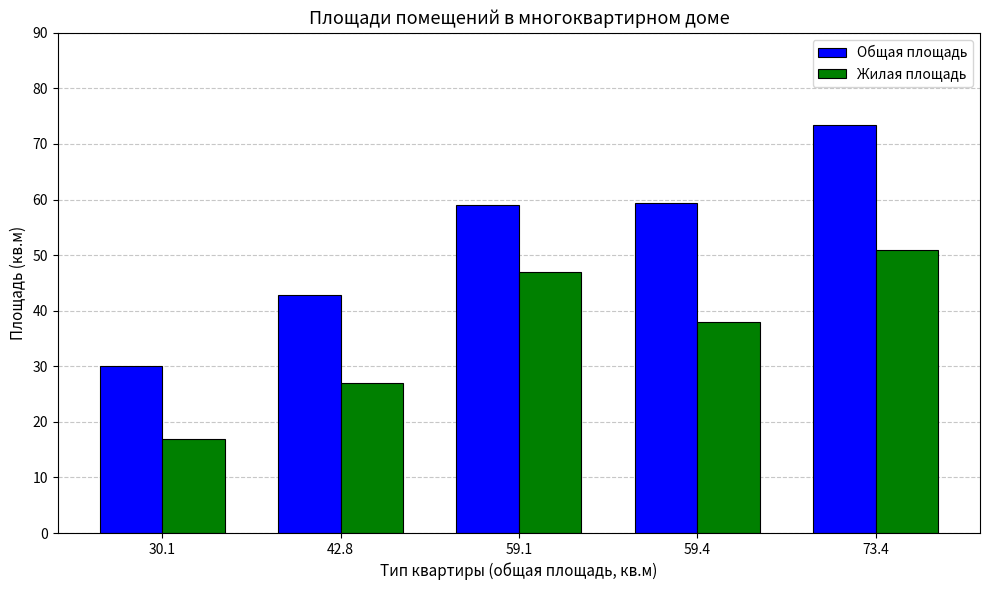

Where is Жилая площадь nearest to the value 34?

59.4